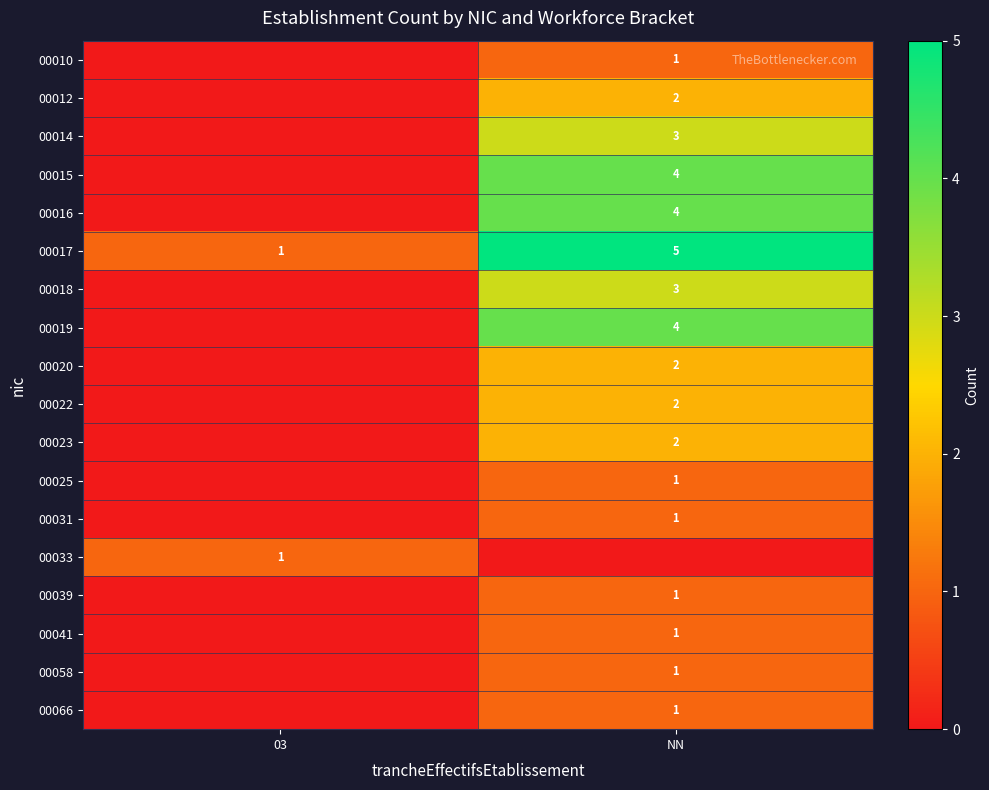

How many data points does each series have?

2